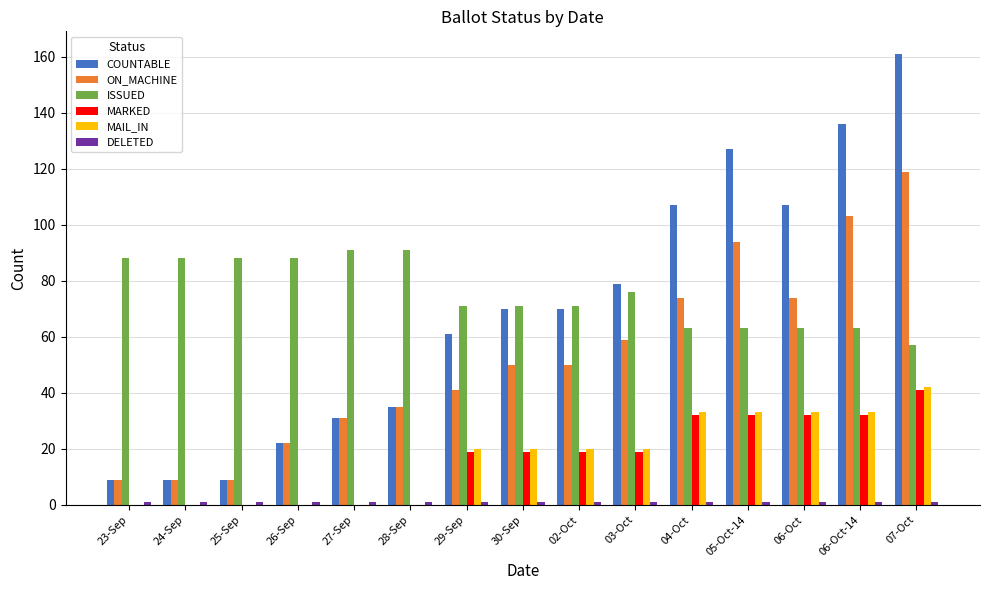

Which series has the largest range (max minus min)?

COUNTABLE